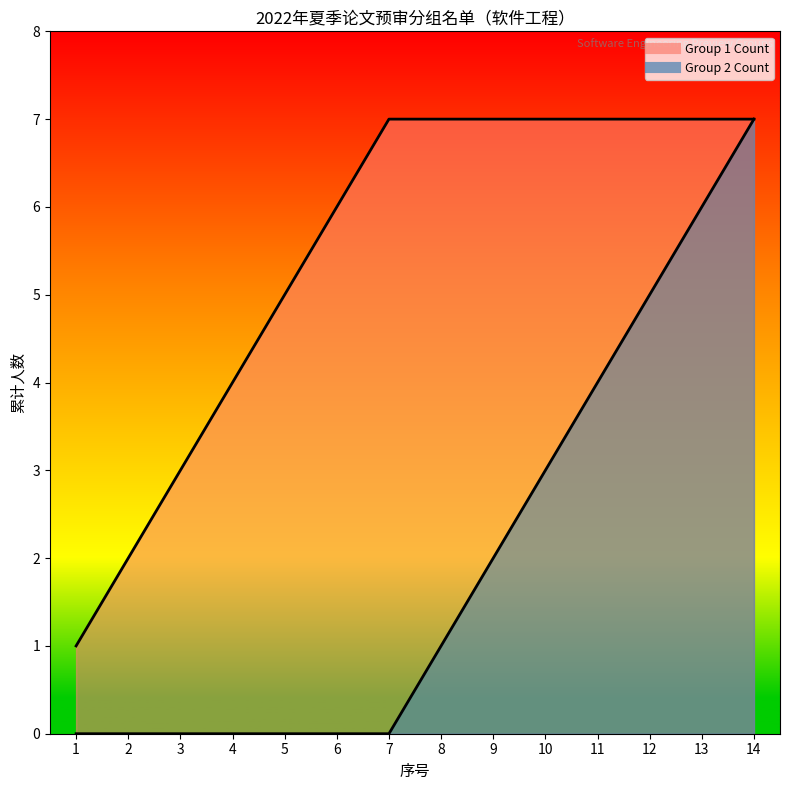

Reading right to left, list all the values displayed in this chart.

Group 1 Count: 7	7	7	7	7	7	7	7	6	5	4	3	2	1
Group 2 Count: 7	6	5	4	3	2	1	0	0	0	0	0	0	0